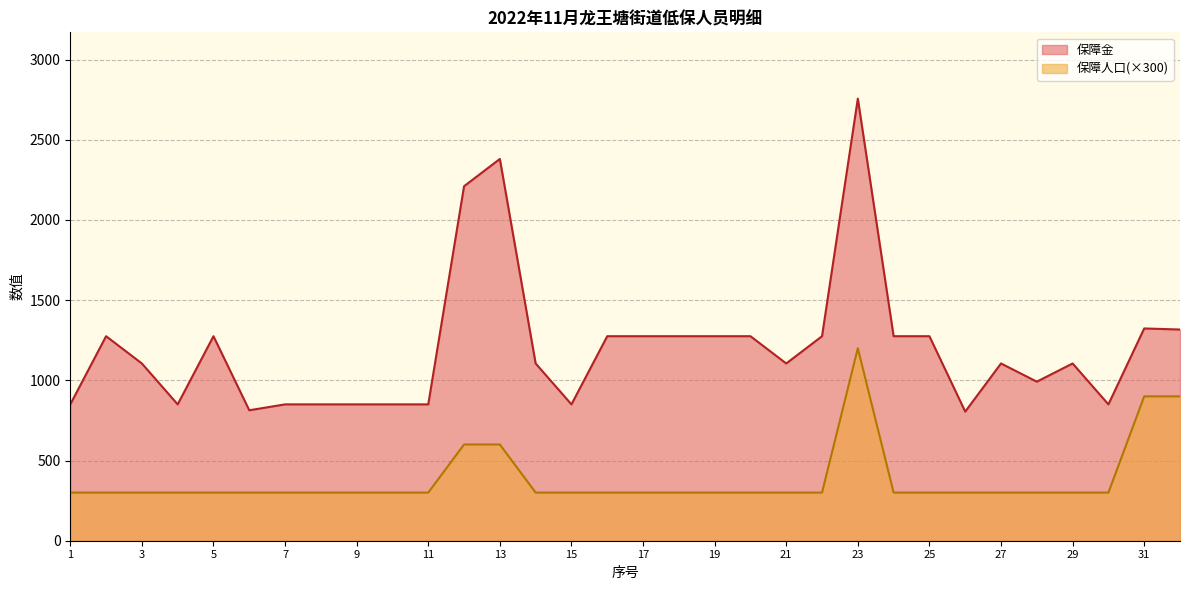

Rank the series by their average value, from highest to lowest.

保障金, 保障人口(×300)